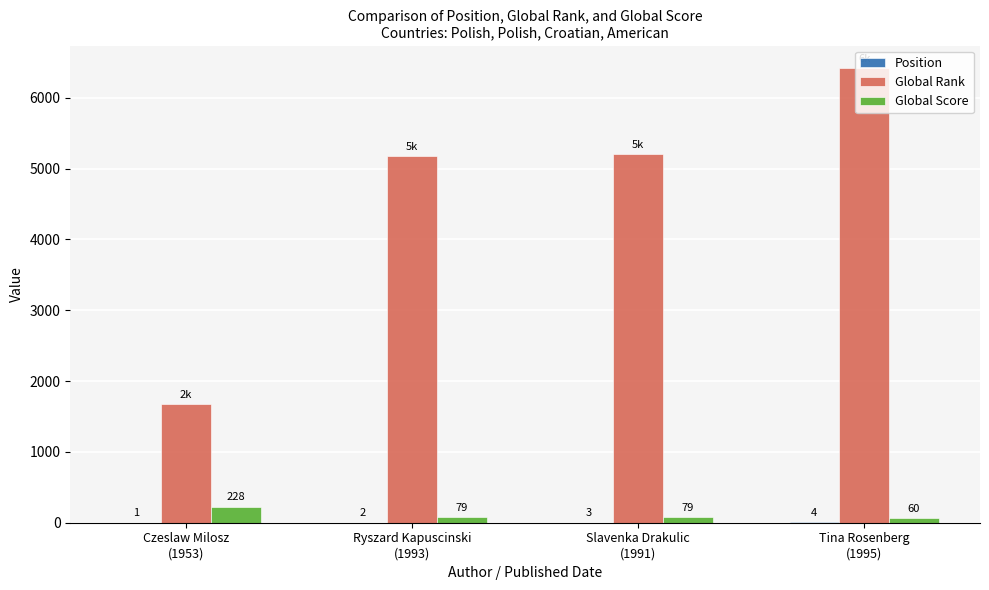

Which series has the largest total across all categories?

Global Rank